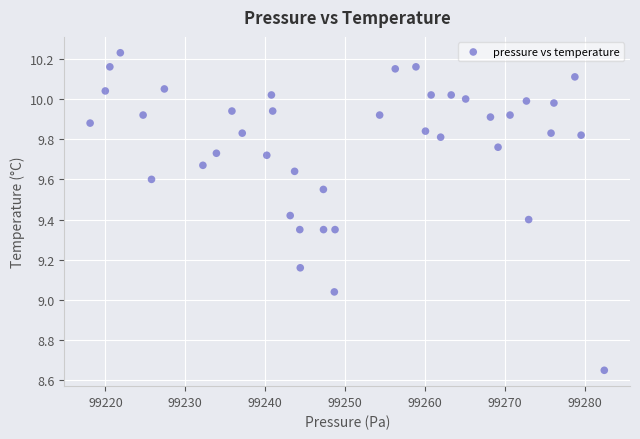

What is the range of X values (max minus min)?

64.3